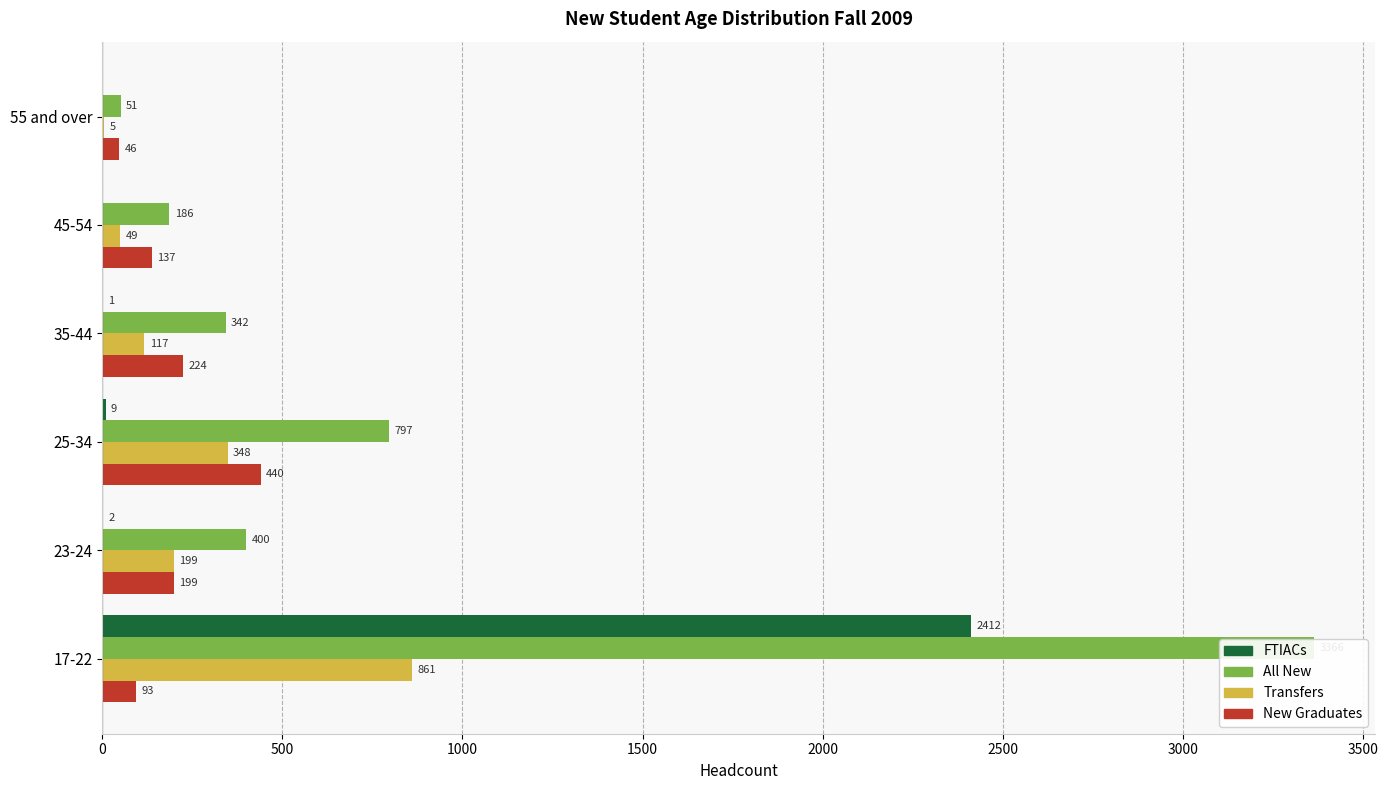

How many data points does each series have?

6